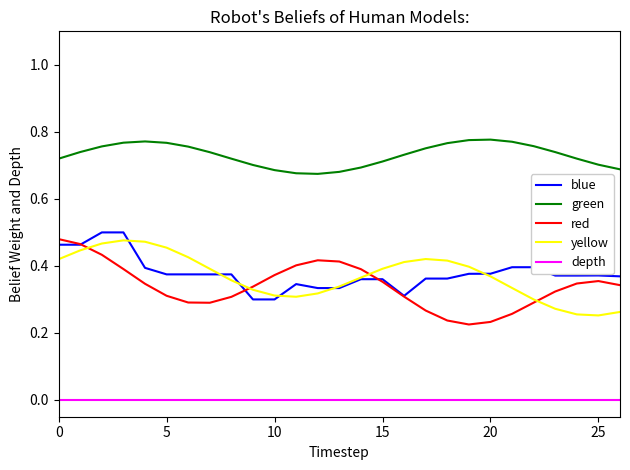

True or false: depth and red intersect in this chart.

False